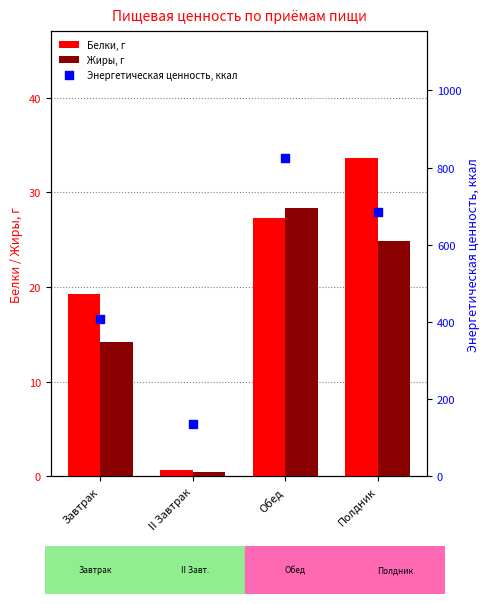

At how many categories does at least one series exceed 364?

3